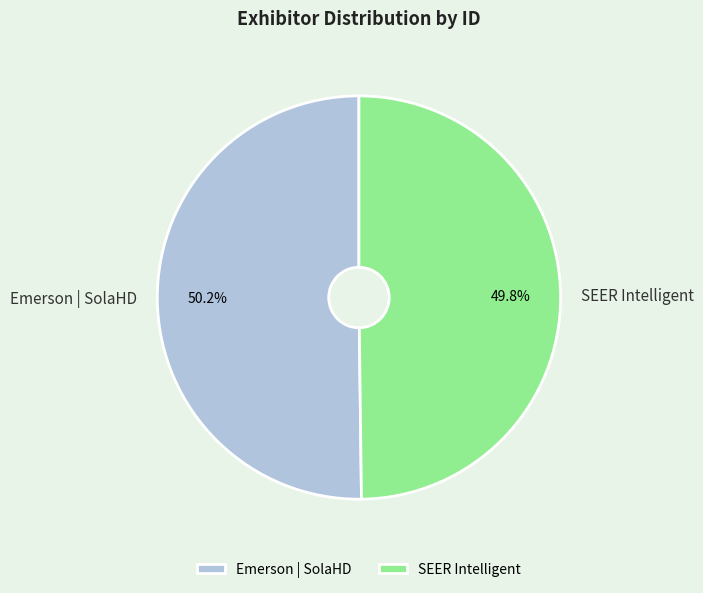

To the nearest percent, what percentage of the pie is Emerson | SolaHD?

50%